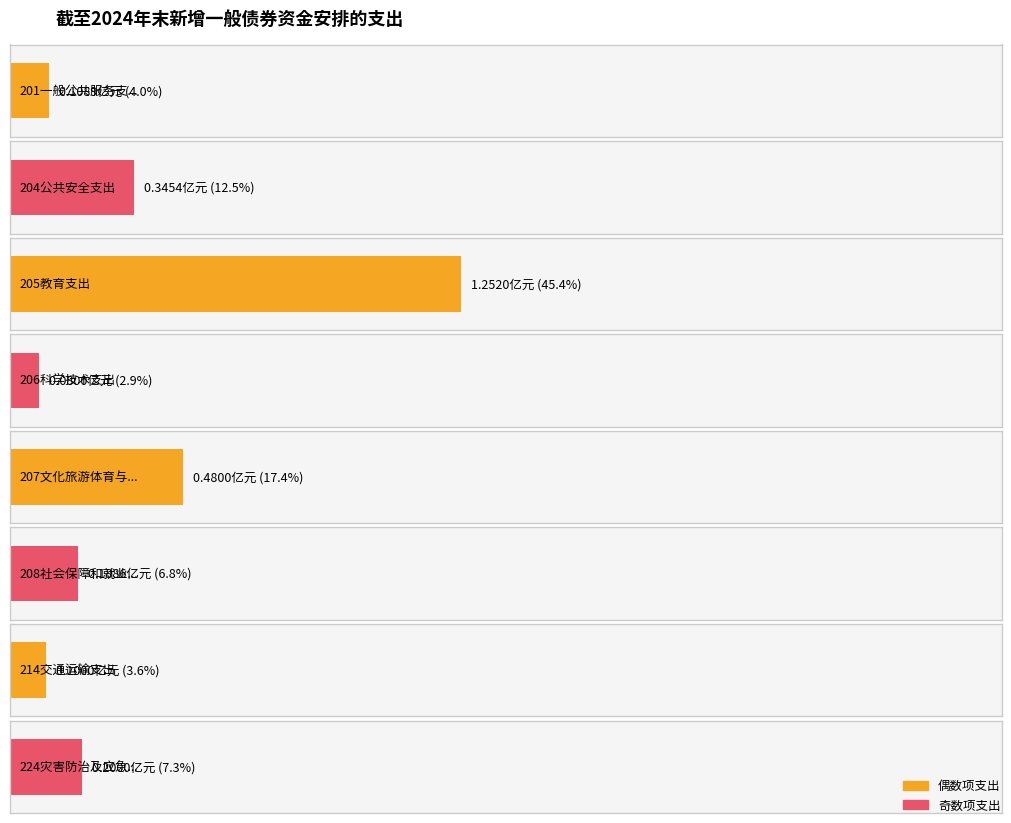

What is the value of the 8th bar from the left?

0.2